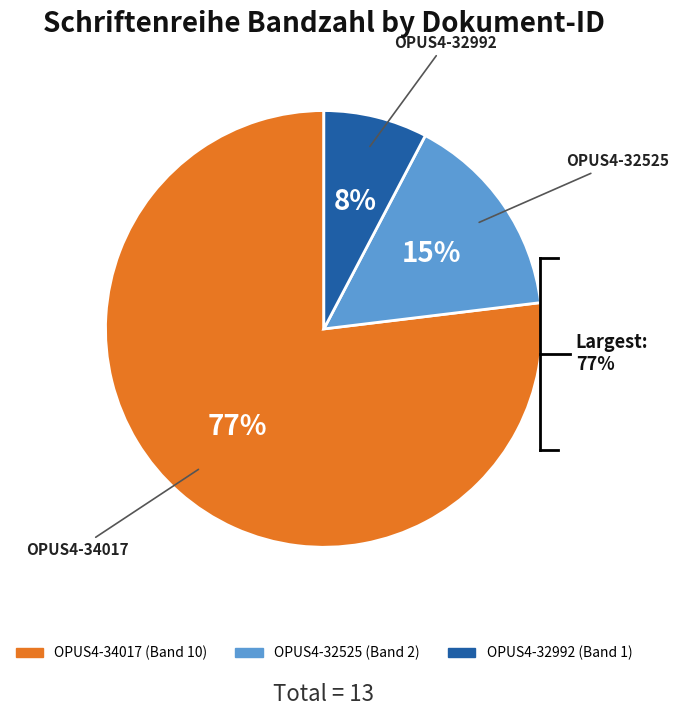

What is the majority slice?

OPUS4-34017